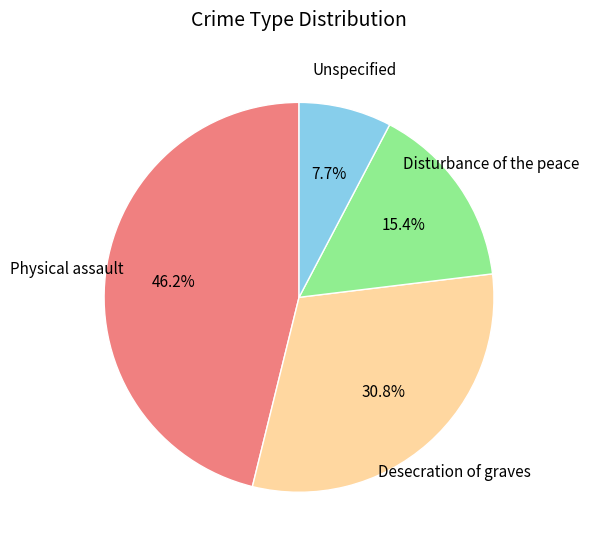

Does any single category account for the majority?

No